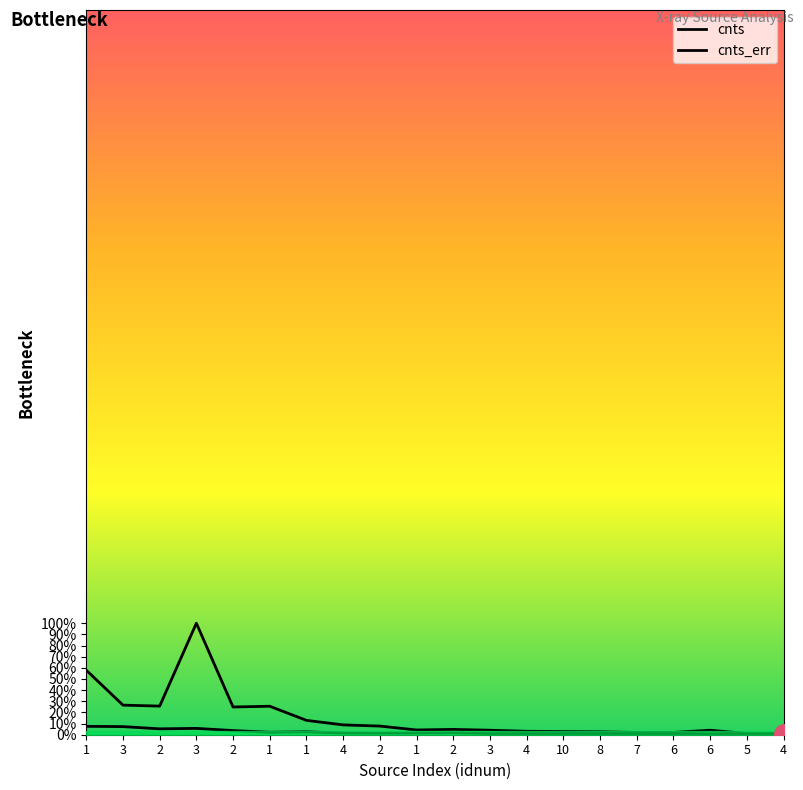

What are all the series names shown in the legend?

cnts, cnts_err